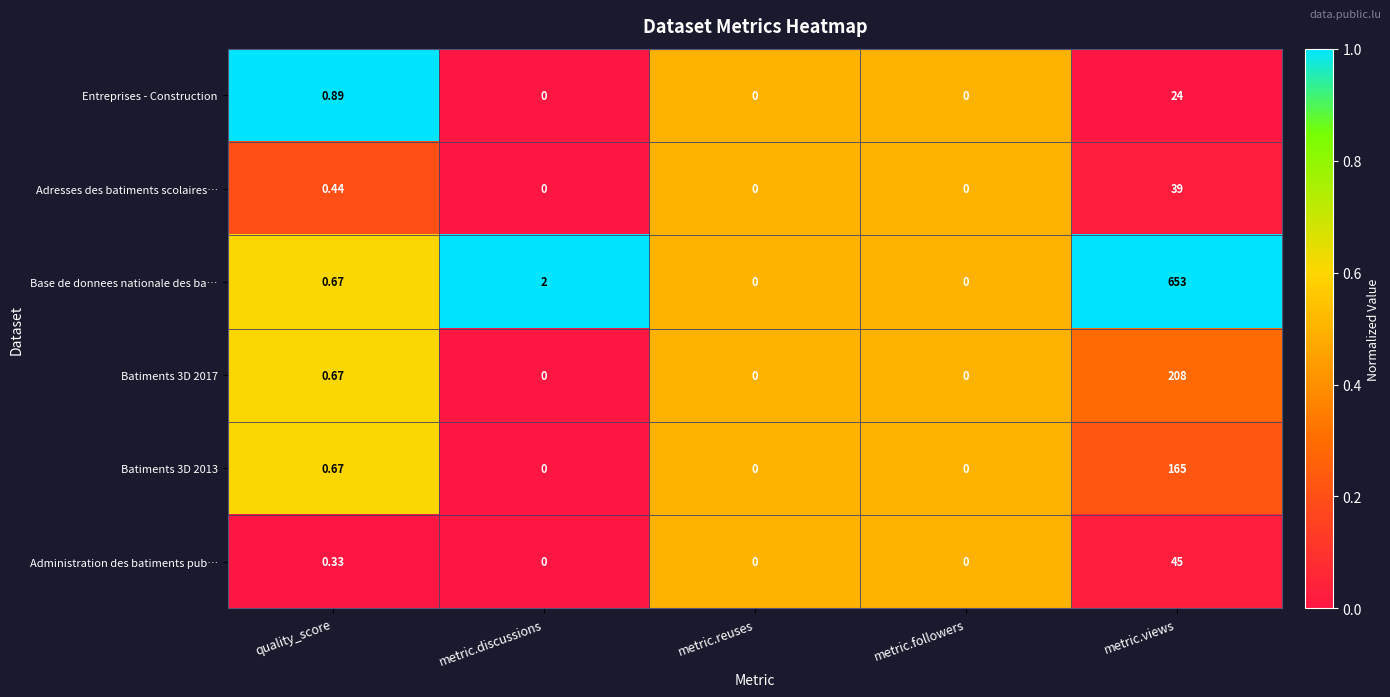

Which series has the largest range (max minus min)?

Base de donnees nationale des ba…